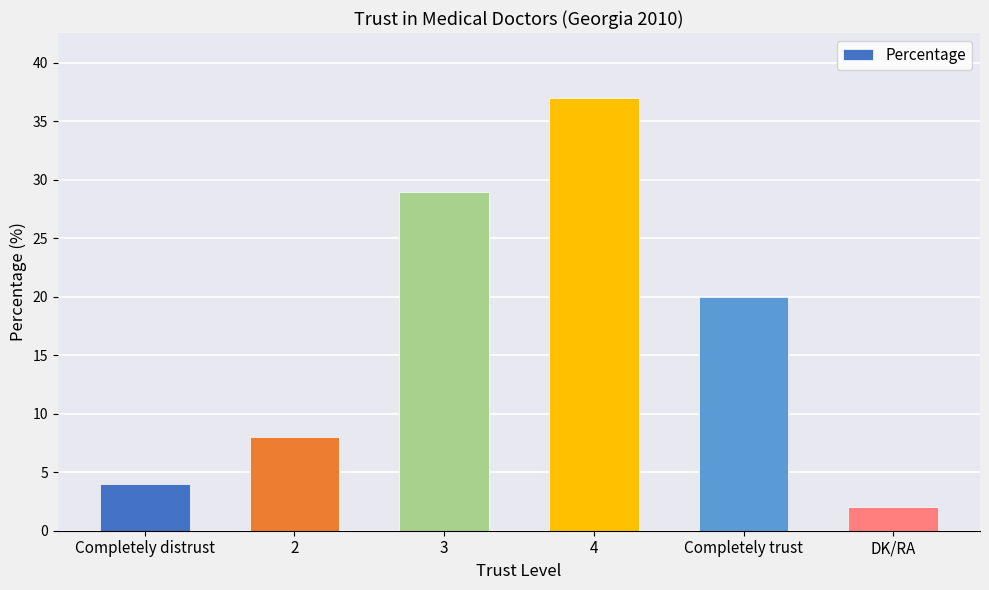

What is the approximate value at 3?

29